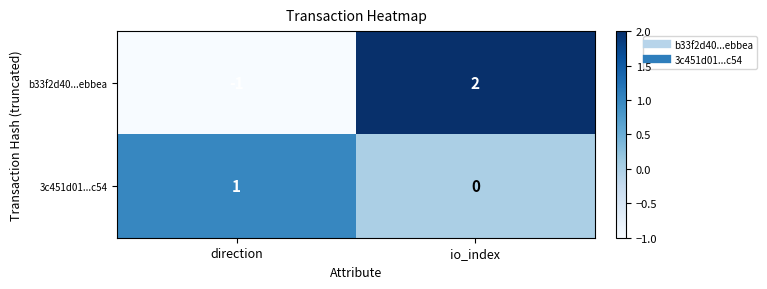

What is the spread (max minus min) of values at direction?

2